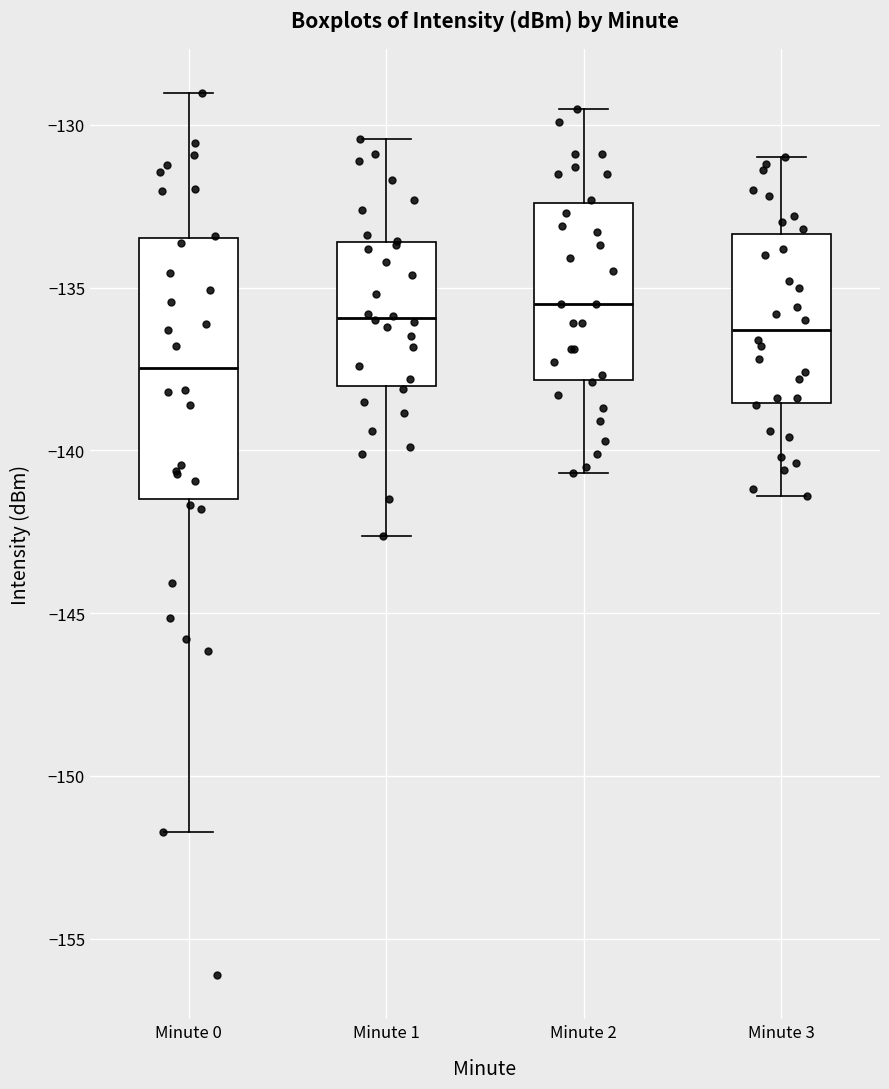

Which box has the lowest median line?

Minute 0